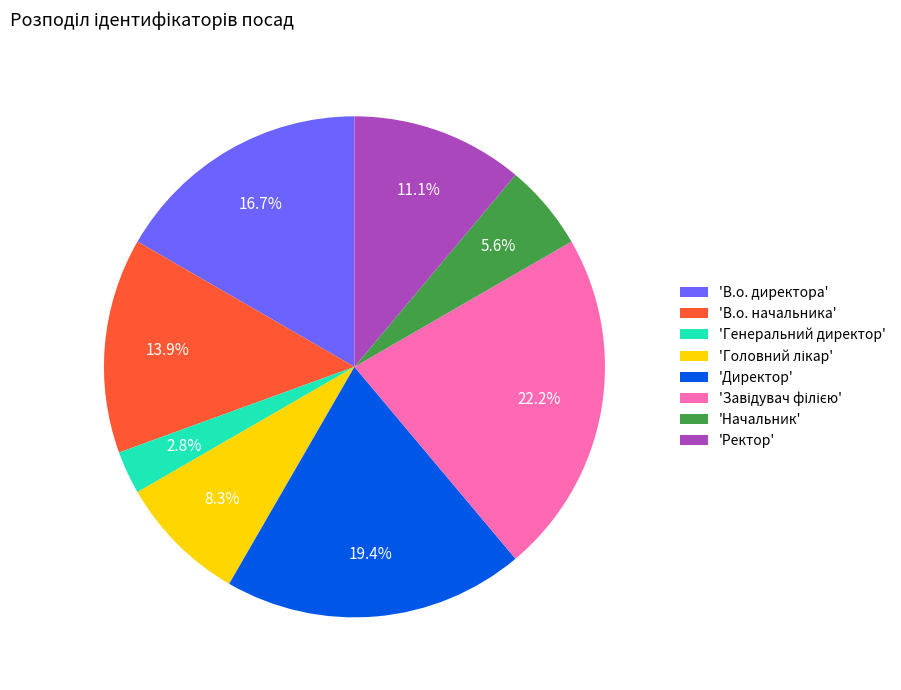

Does 'Директор' account for over 50% of the chart?

No